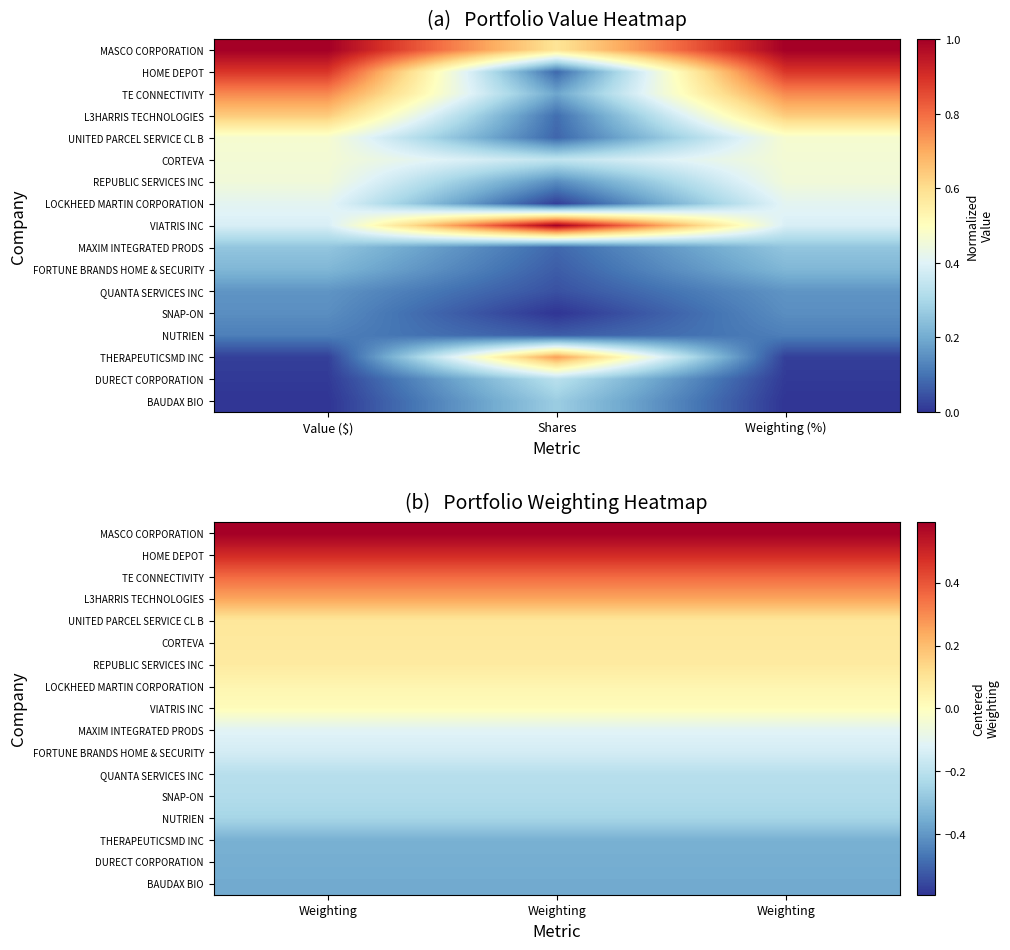

How many data points does each series have?

3